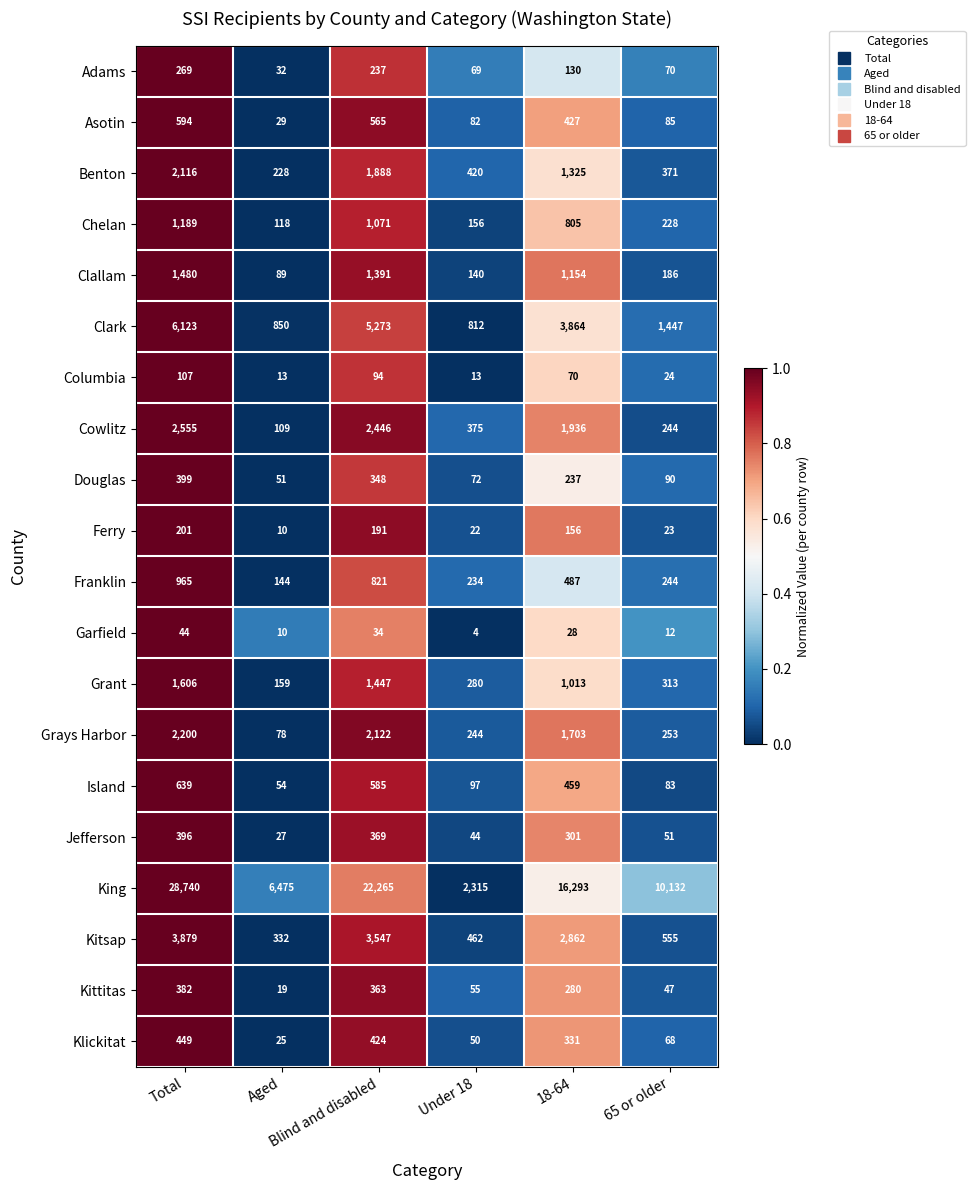

How many categories are shown in the chart?

6